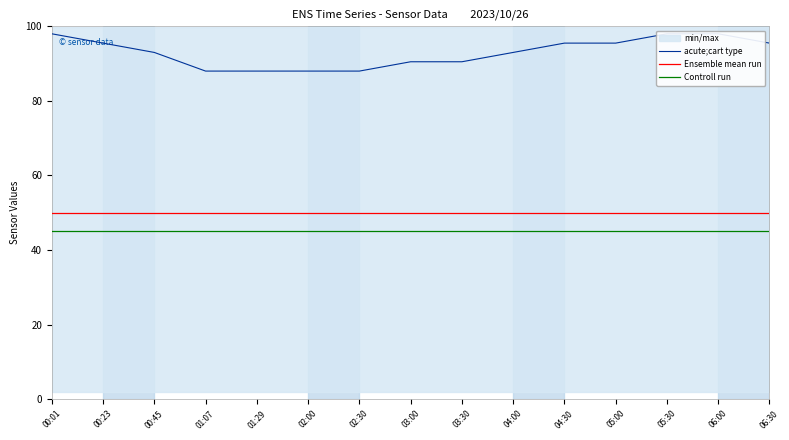

The value of acute;cart type at 05:00 is 95.5. True or false?

True